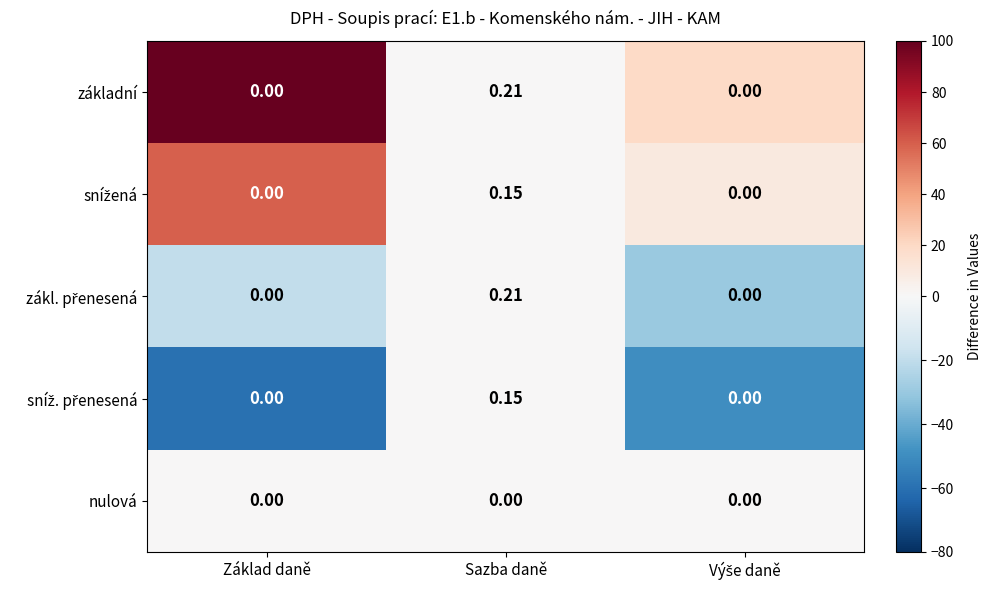

Which label corresponds to the largest value in the chart?

Sazba daně